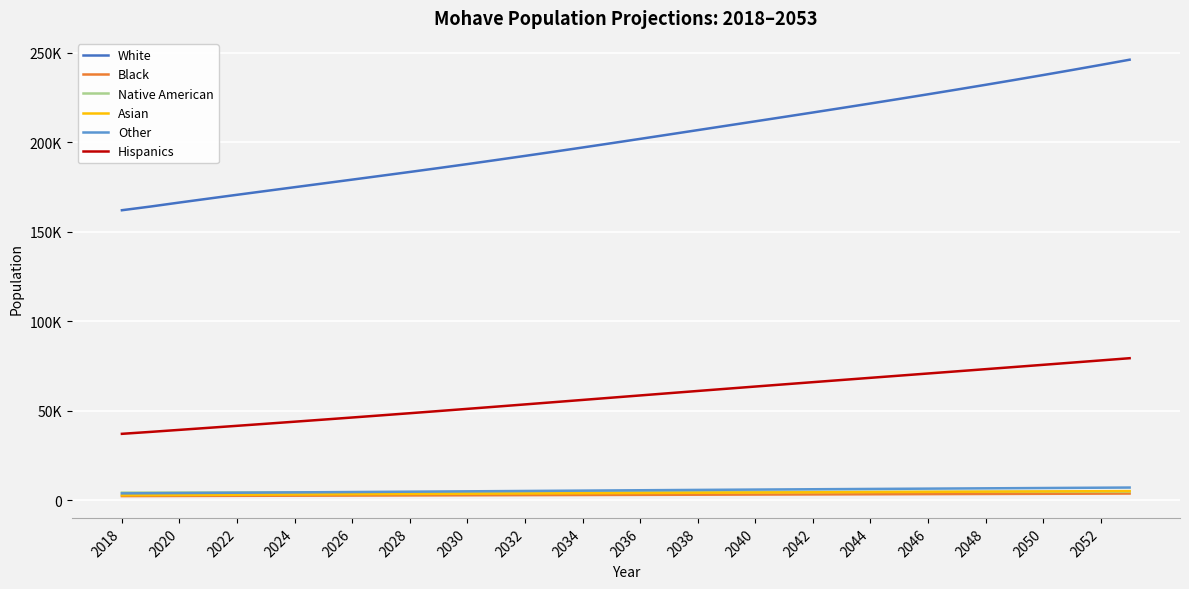

Reading left to right, transcribe all the data shown in this chart.

White: 162075	164147	166377	168546	170695	172822	174940	177054	179173	181304	183448	185623	187842	190116	192415	194742	197106	199498	201922	204361	206812	209268	211723	214181	216660	219160	221687	224242	226827	229453	232118	234825	237576	240376	243228	246131
Black: 2442	2477	2514	2551	2588	2625	2661	2698	2736	2773	2811	2849	2888	2927	2966	3005	3045	3085	3125	3165	3205	3246	3286	3327	3368	3409	3451	3494	3537	3581	3626	3671	3717	3763	3810	3858
Native American: 4368	4387	4406	4425	4444	4463	4481	4500	4518	4537	4555	4573	4590	4608	4626	4644	4662	4679	4696	4712	4729	4744	4759	4773	4787	4800	4812	4825	4837	4849	4861	4873	4885	4897	4909	4922
Asian: 2899	2974	3050	3124	3197	3269	3340	3410	3480	3549	3618	3687	3756	3824	3892	3959	4026	4092	4158	4224	4289	4355	4419	4484	4548	4611	4674	4737	4799	4860	4921	4981	5041	5100	5160	5218
Other: 3956	4044	4137	4230	4322	4416	4511	4606	4703	4800	4899	4998	5097	5198	5299	5400	5500	5599	5698	5795	5890	5984	6076	6166	6255	6342	6429	6516	6601	6687	6773	6859	6946	7034	7122	7210
Hispanics: 37208	38293	39421	40549	41684	42829	43983	45149	46327	47517	48719	49932	51155	52391	53634	54883	56138	57393	58647	59897	61144	62384	63615	64839	66059	67275	68487	69696	70905	72112	73322	74535	75751	76974	78202	79436